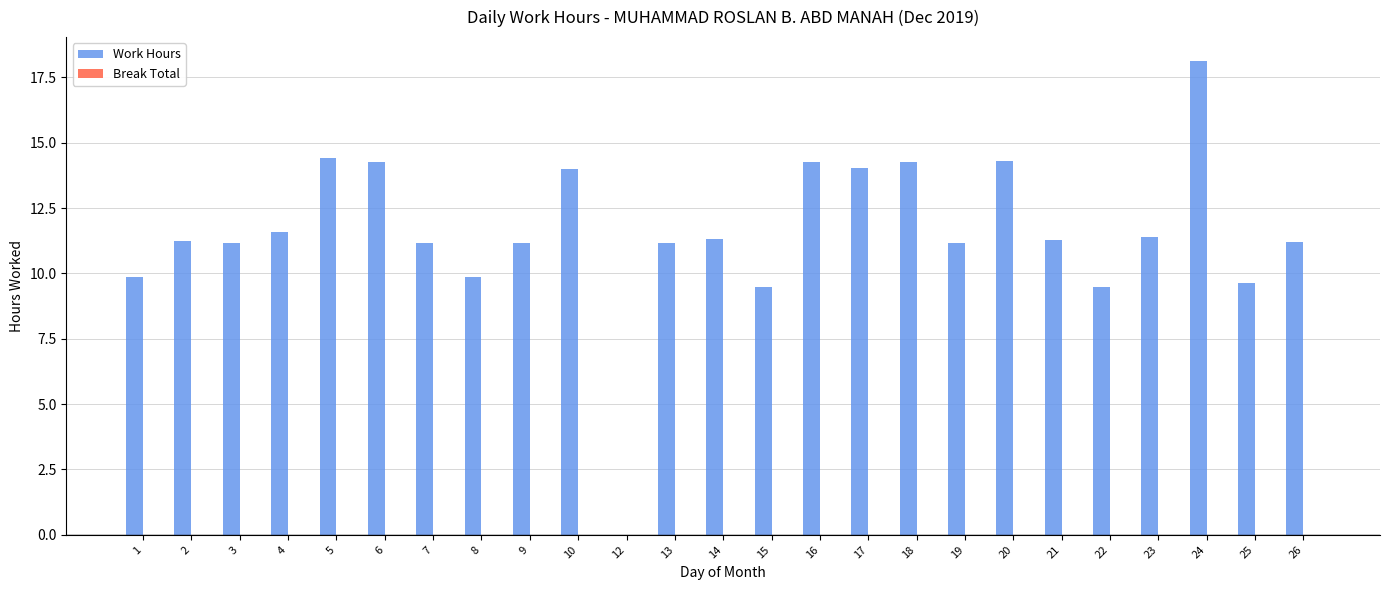

What value does the data have at 24?

18.1